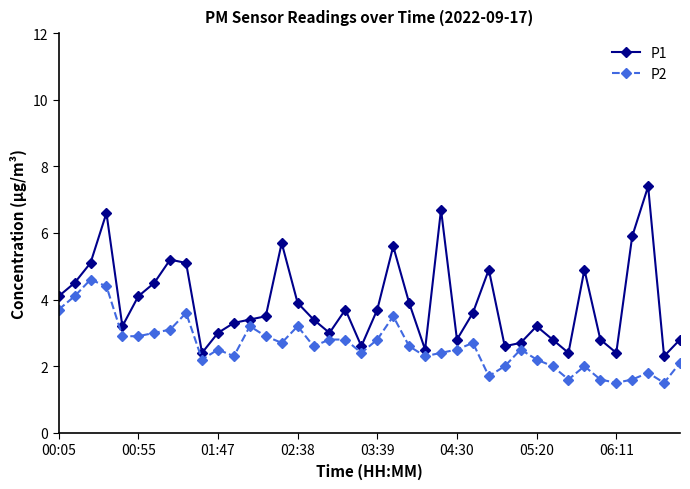

Which series has the widest spread of values?

P1